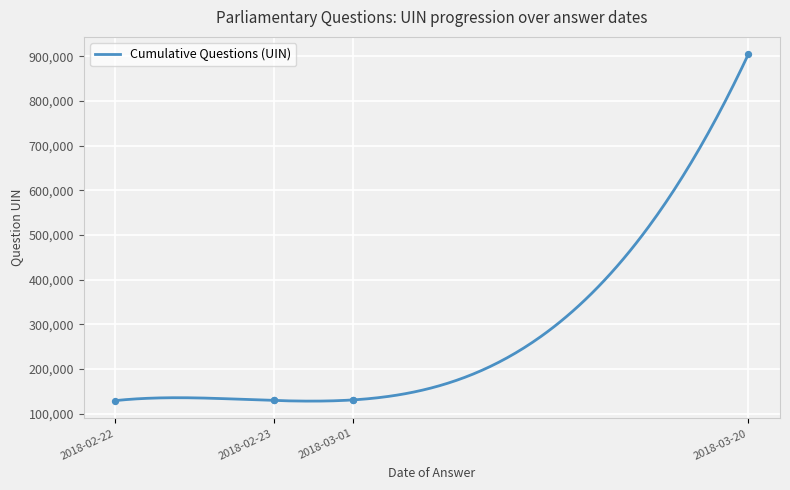

Between 2018-02-23 and 2018-02-23, which is larger?

2018-02-23